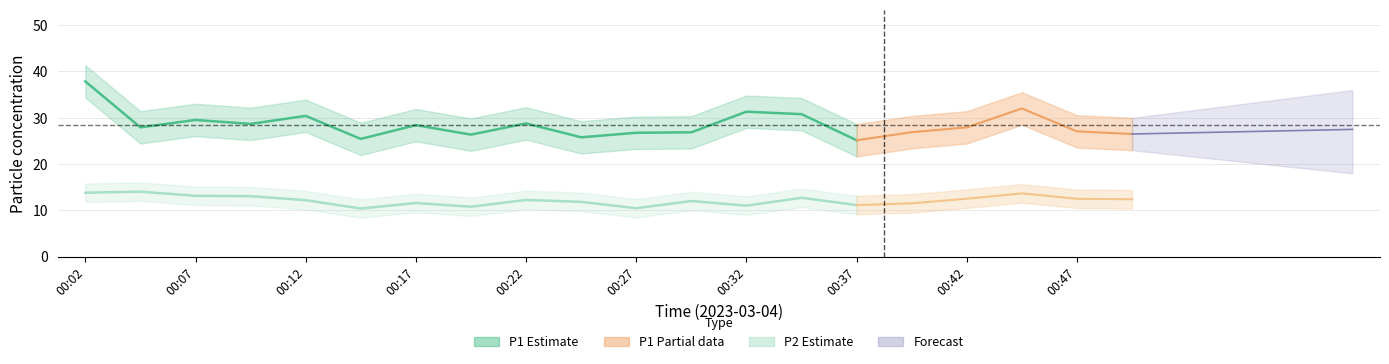

At which label is P1 closest to 31?

00:35